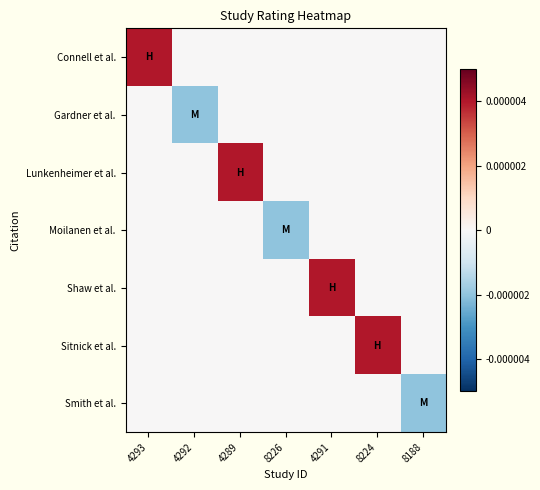

Rank the series at 4292 from lowest to highest value.

Gardner et al., Connell et al., Lunkenheimer et al., Moilanen et al., Shaw et al., Sitnick et al., Smith et al.